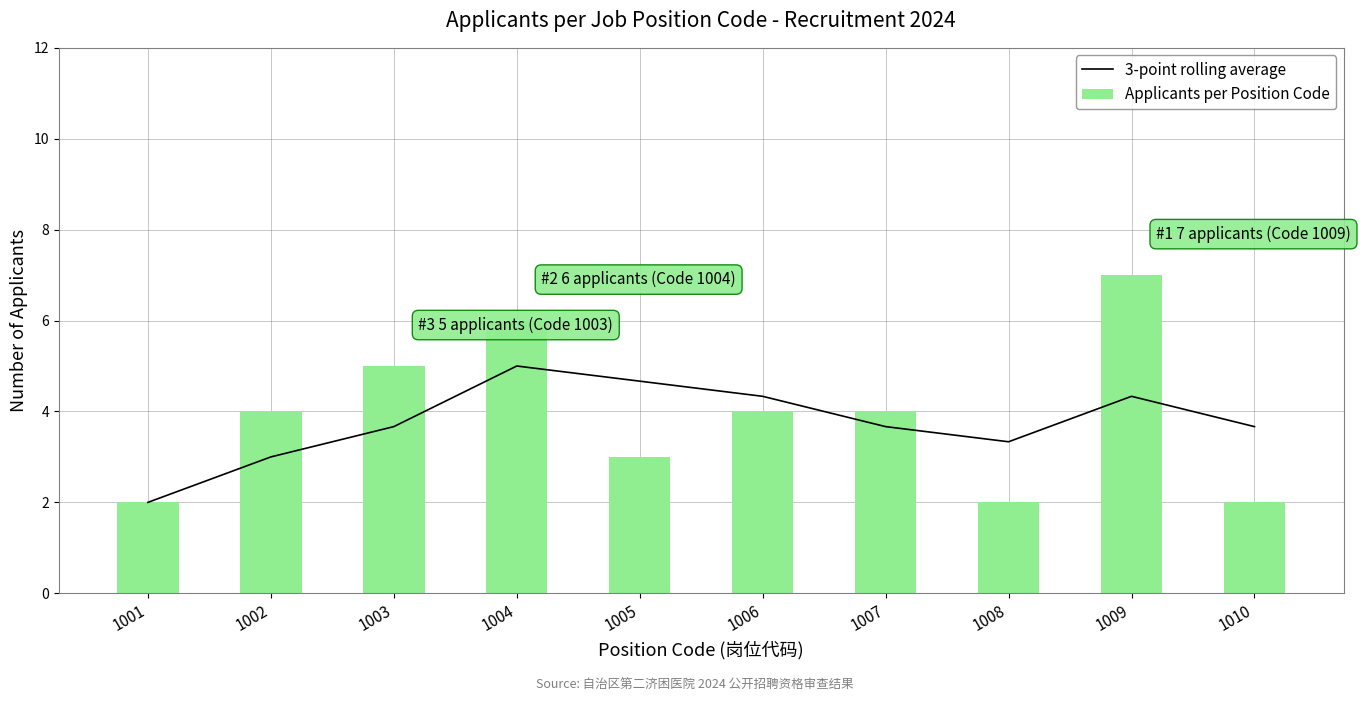

What is the minimum value for Applicants per Position Code?

2